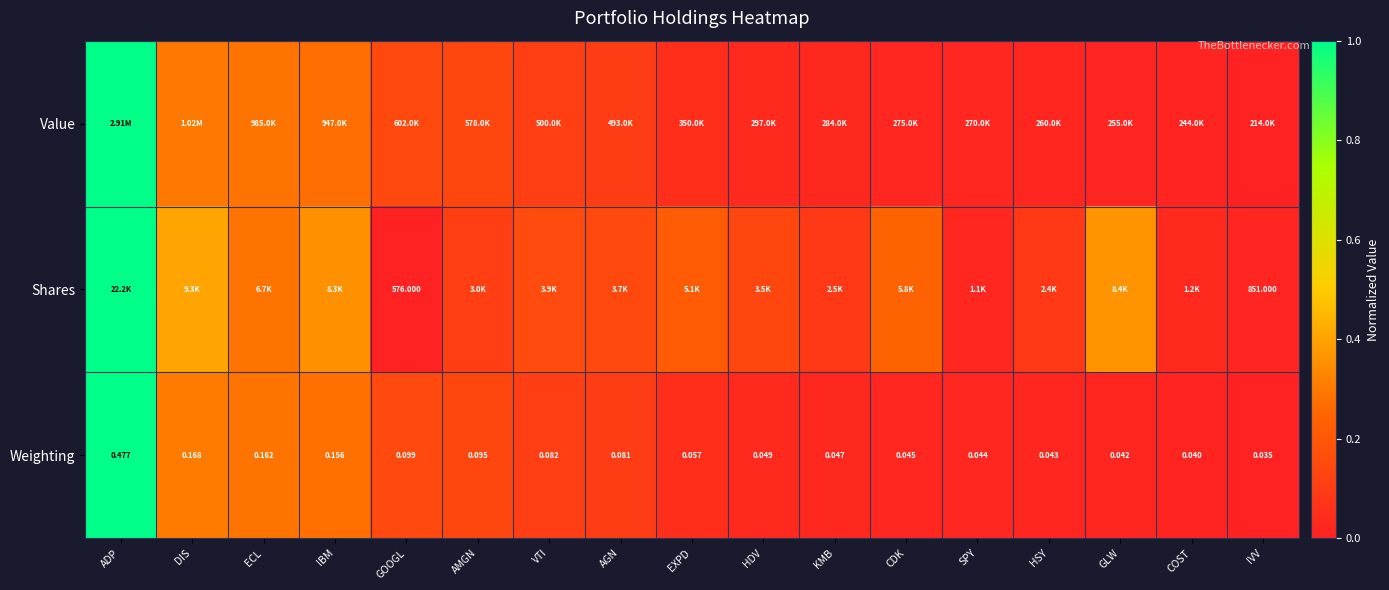

List the labels in order of Weighting value, largest first.

ADP, DIS, ECL, IBM, GOOGL, AMGN, VTI, AGN, EXPD, HDV, KMB, CDK, SPY, HSY, GLW, COST, IVV